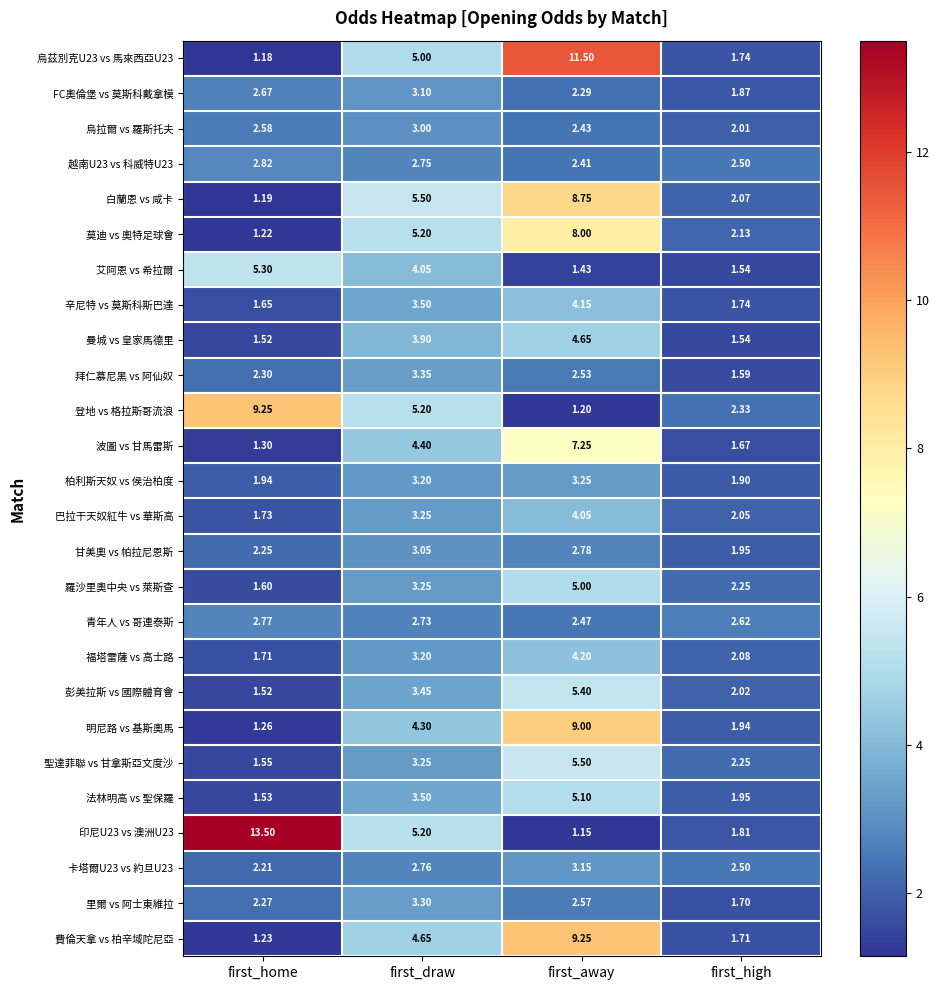

Which series has the largest total across all categories?

印尼U23 vs 澳洲U23